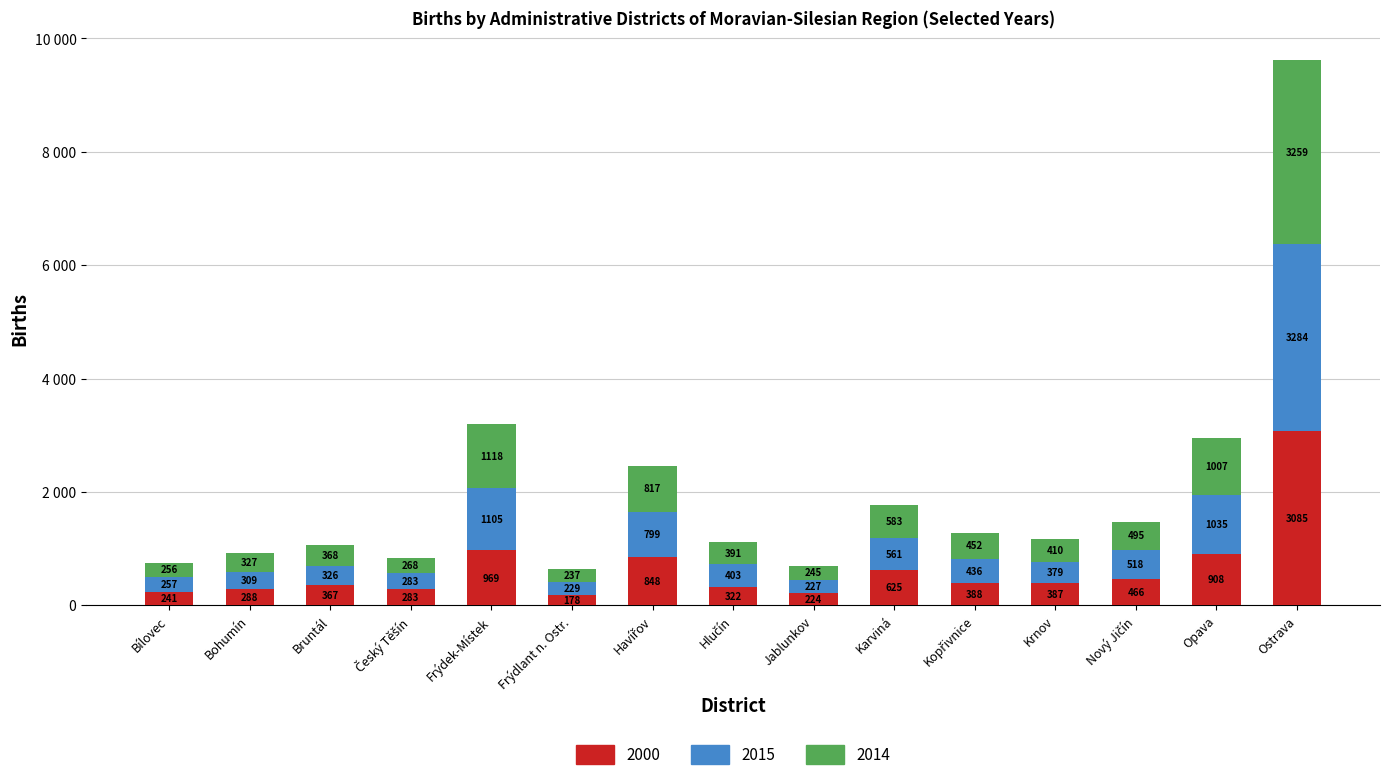

The 2000 series shows 303 at Jablunkov. True or false?

False